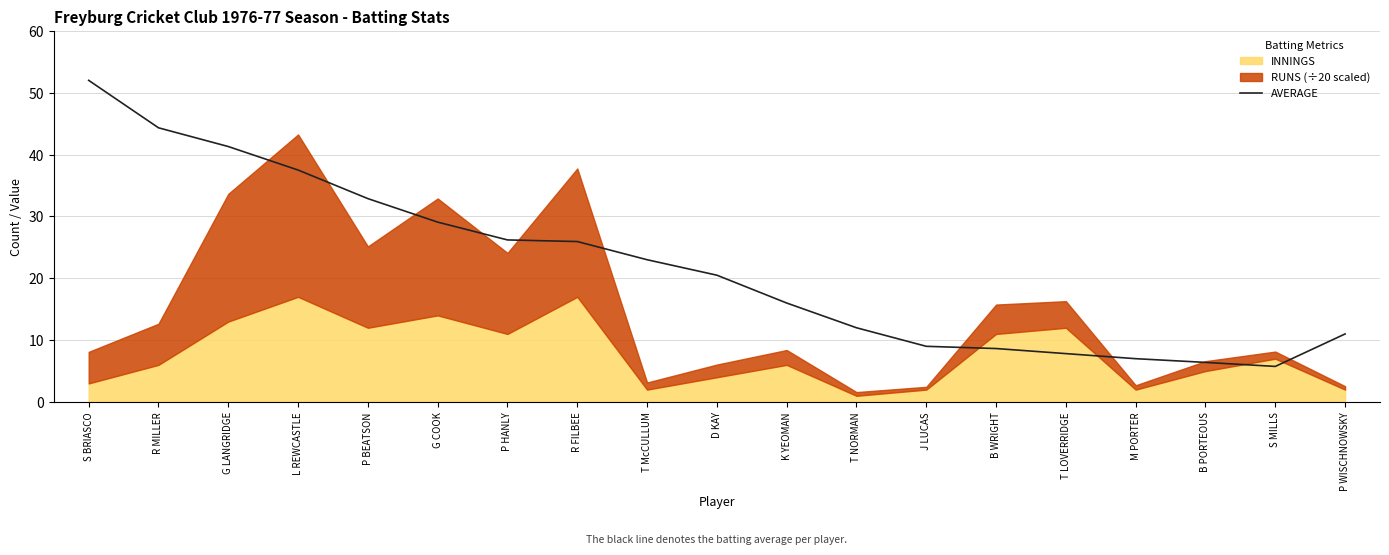

List the labels in order of value, largest first.

S BRIASCO, R MILLER, G LANGRIDGE, L REWCASTLE, P BEATSON, G COOK, P HANLY, R FILBEE, T McCULLUM, D KAY, K YEOMAN, T NORMAN, P WISCHNOWSKY, J LUCAS, B WRIGHT, T LOVERRIDGE, M PORTER, B PORTEOUS, S MILLS